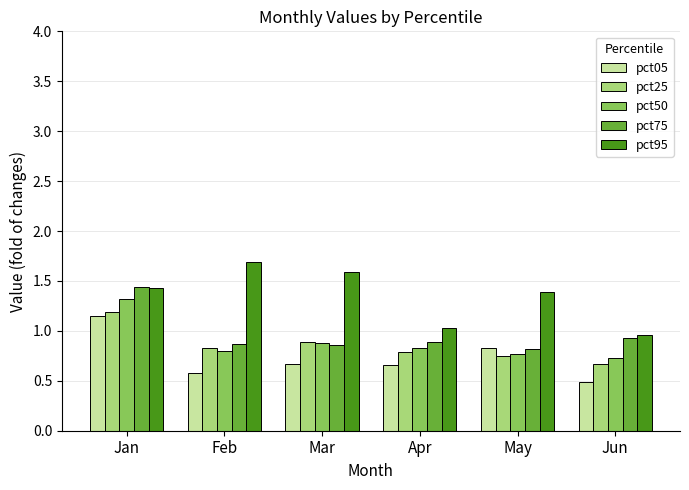

What is the difference between the second highest and second lowest values in the pct25 series?

0.1